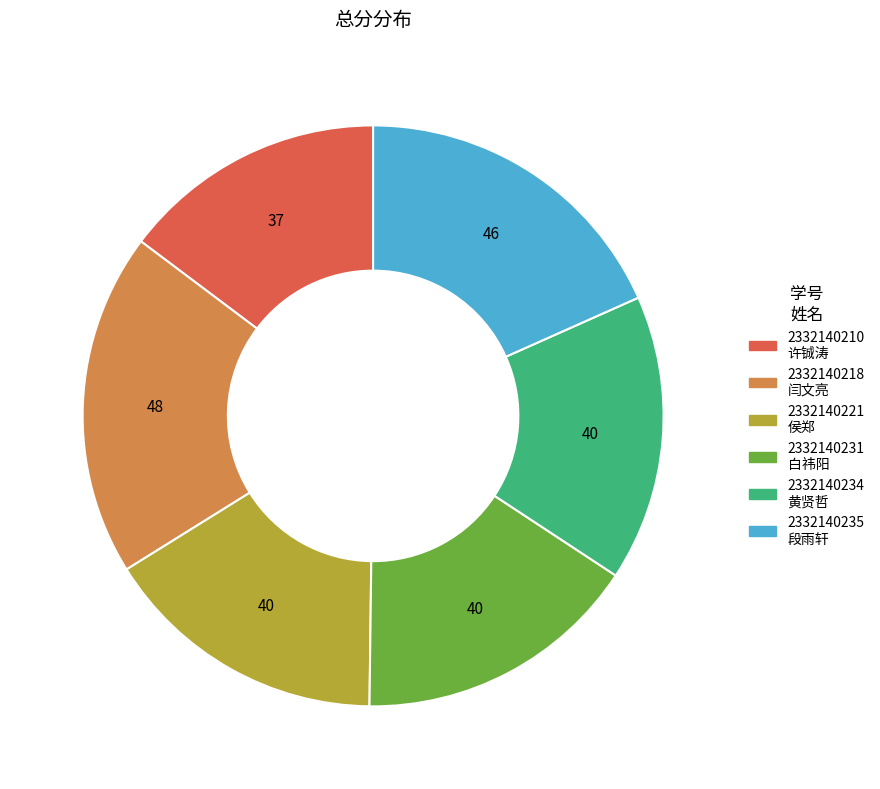

Combined, do 2332140235 段雨轩 and 2332140218 闫文亮 account for over 50%?

No